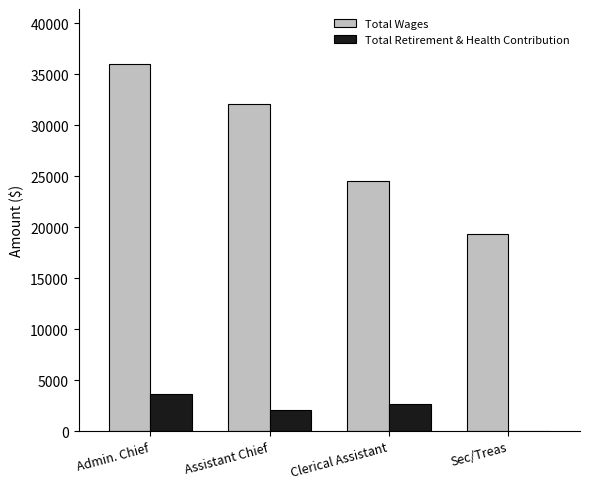

At which label does Total Wages reach its peak?

Admin. Chief